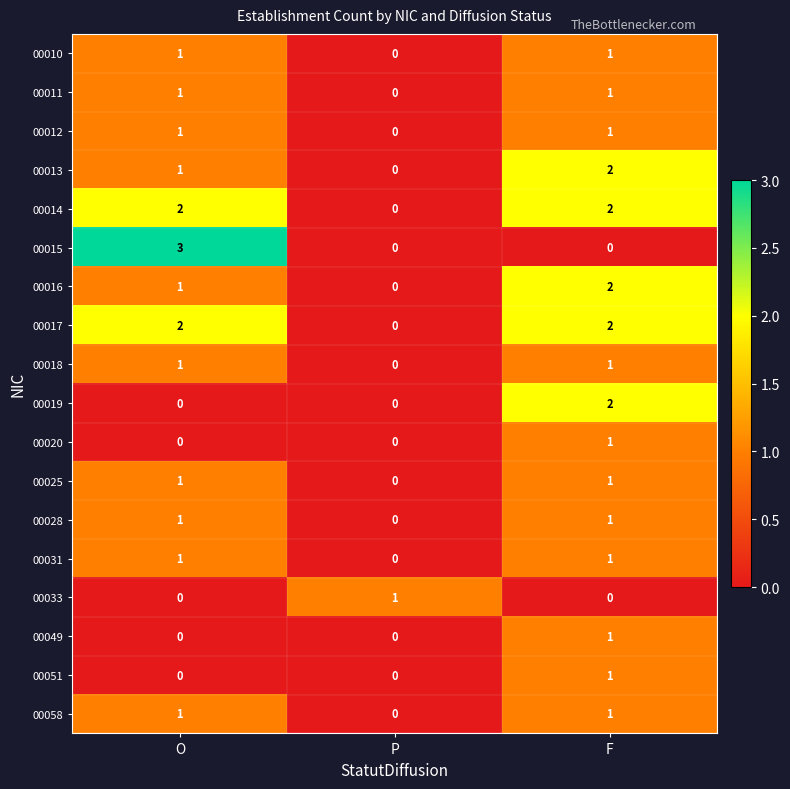

Is it true that 00013 equals 2 at F?

True